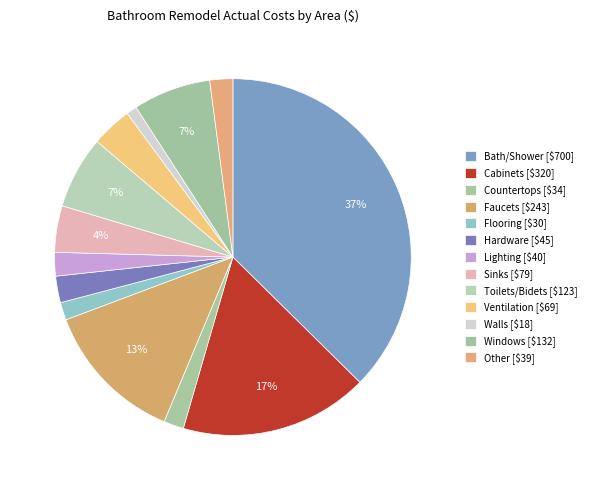

Count the number of slices in the pie.

13